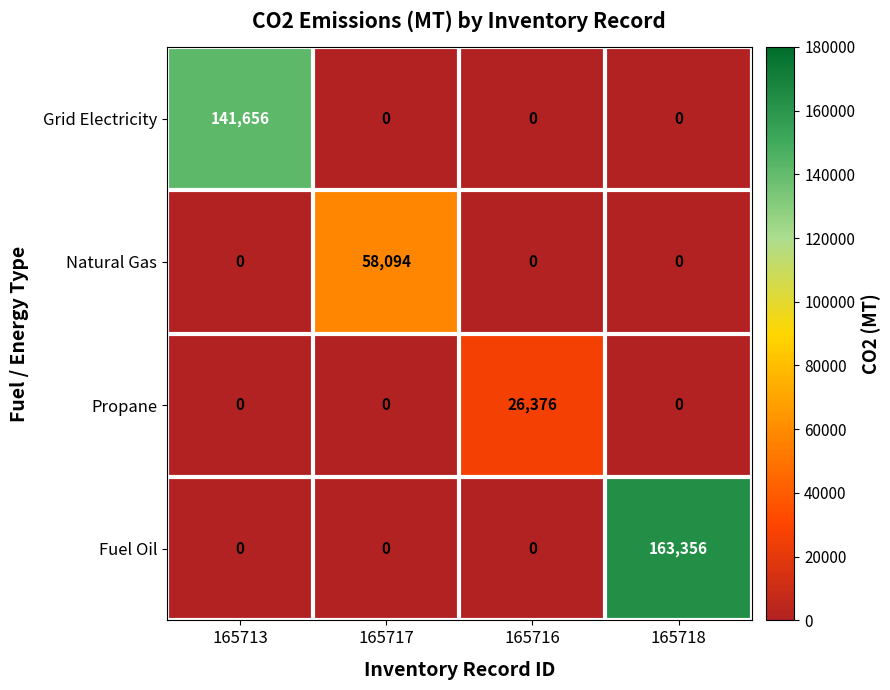

List the series in order of their peak value, highest first.

Fuel Oil, Grid Electricity, Natural Gas, Propane